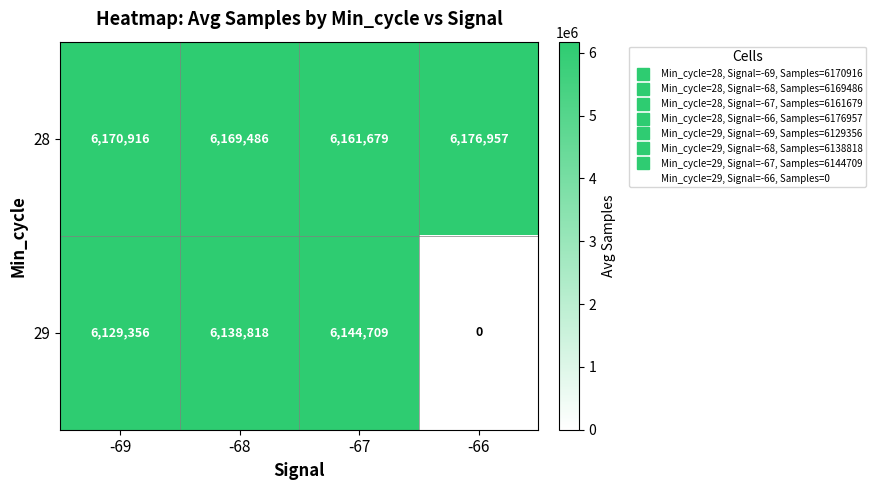

What value does the 29 series have at -68, to the nearest 100?

6138800